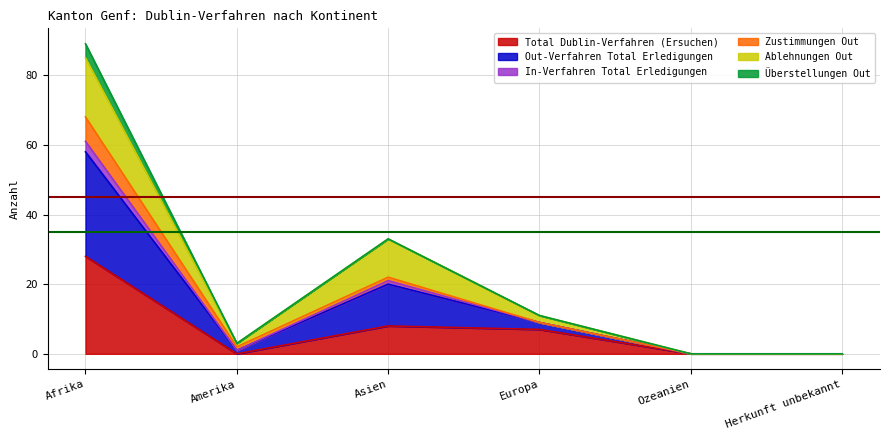

Where is Total Dublin-Verfahren (Ersuchen) nearest to the value 14?

Asien